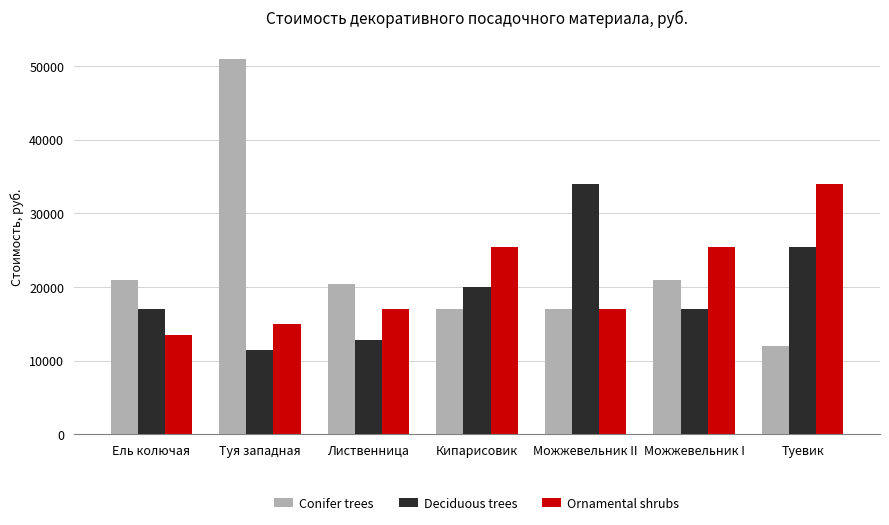

The value of Ornamental shrubs at Туя западная is 3338. True or false?

False